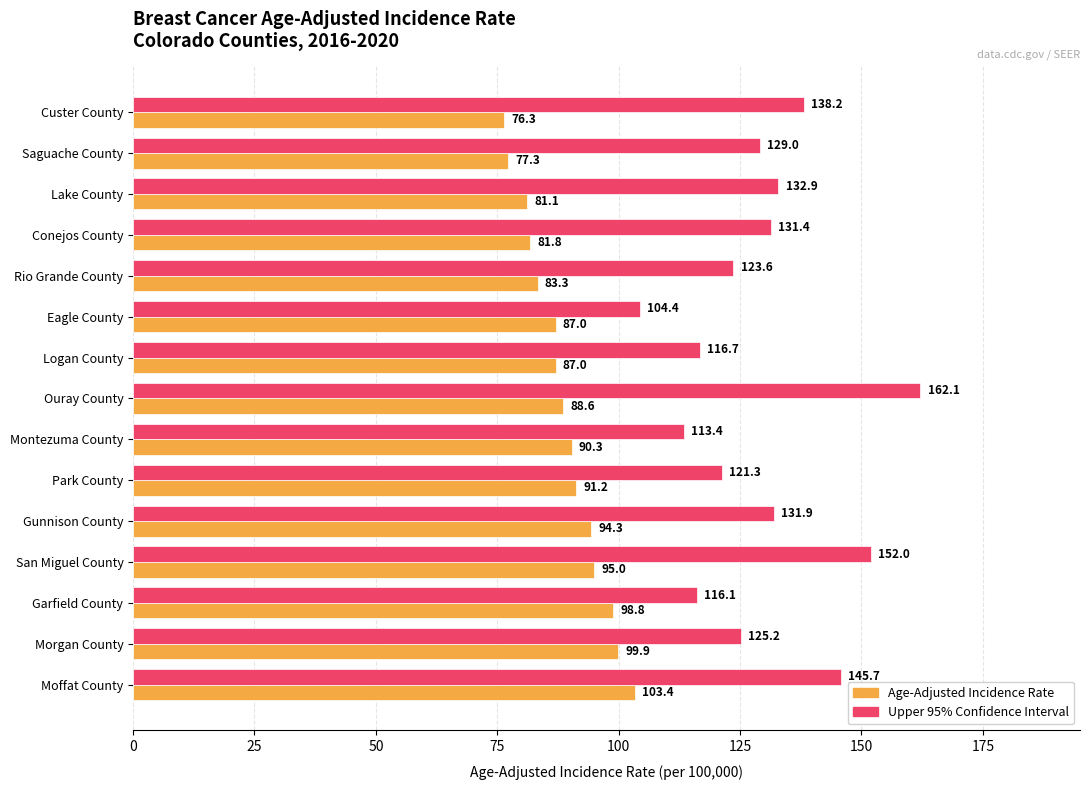

Which series has the largest total across all categories?

Upper 95% Confidence Interval